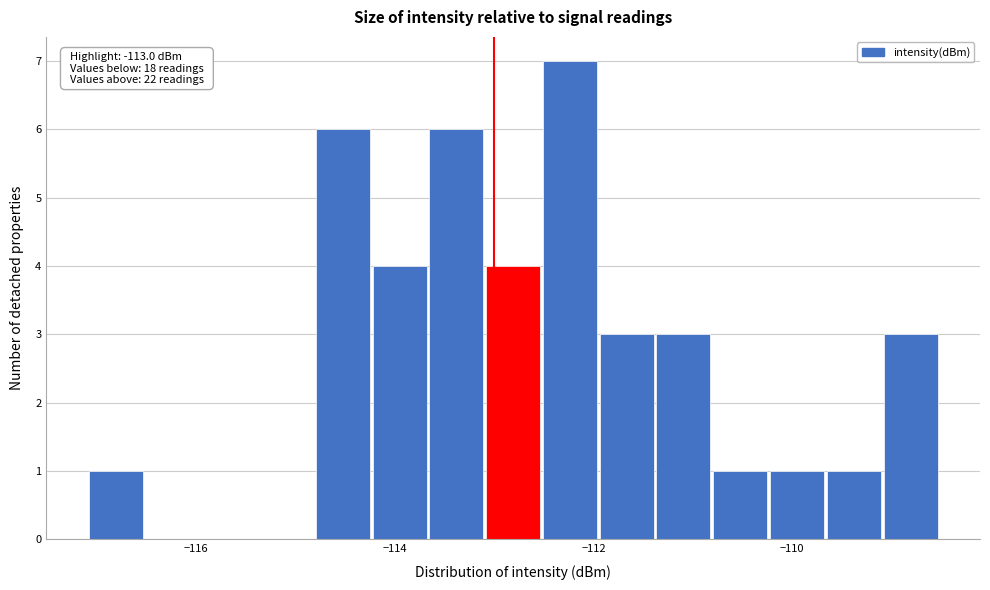

Around what value on the x-axis is the tallest bar? Give the approximate position of its centre, as read against the axis.

-112.2